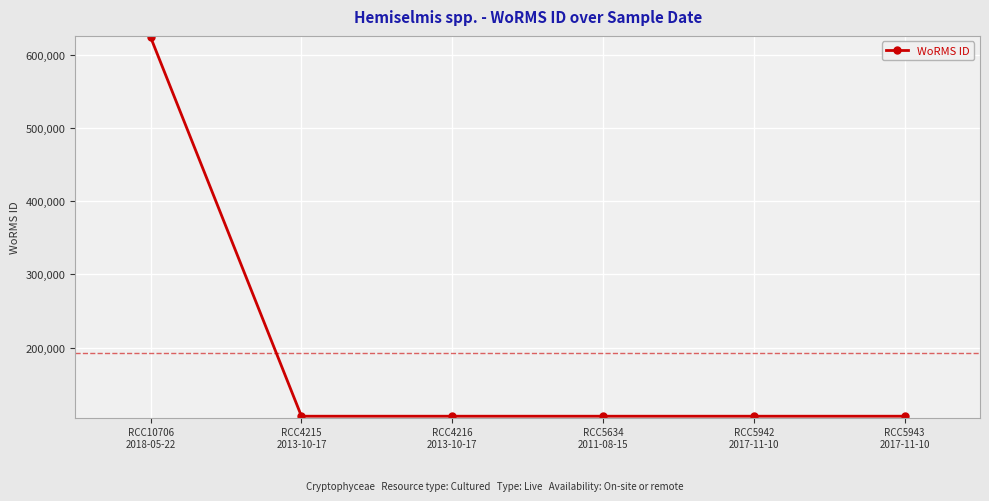

What is the ratio of the value at RCC5942
2017-11-10 to the value at RCC4216
2013-10-17?

1.0